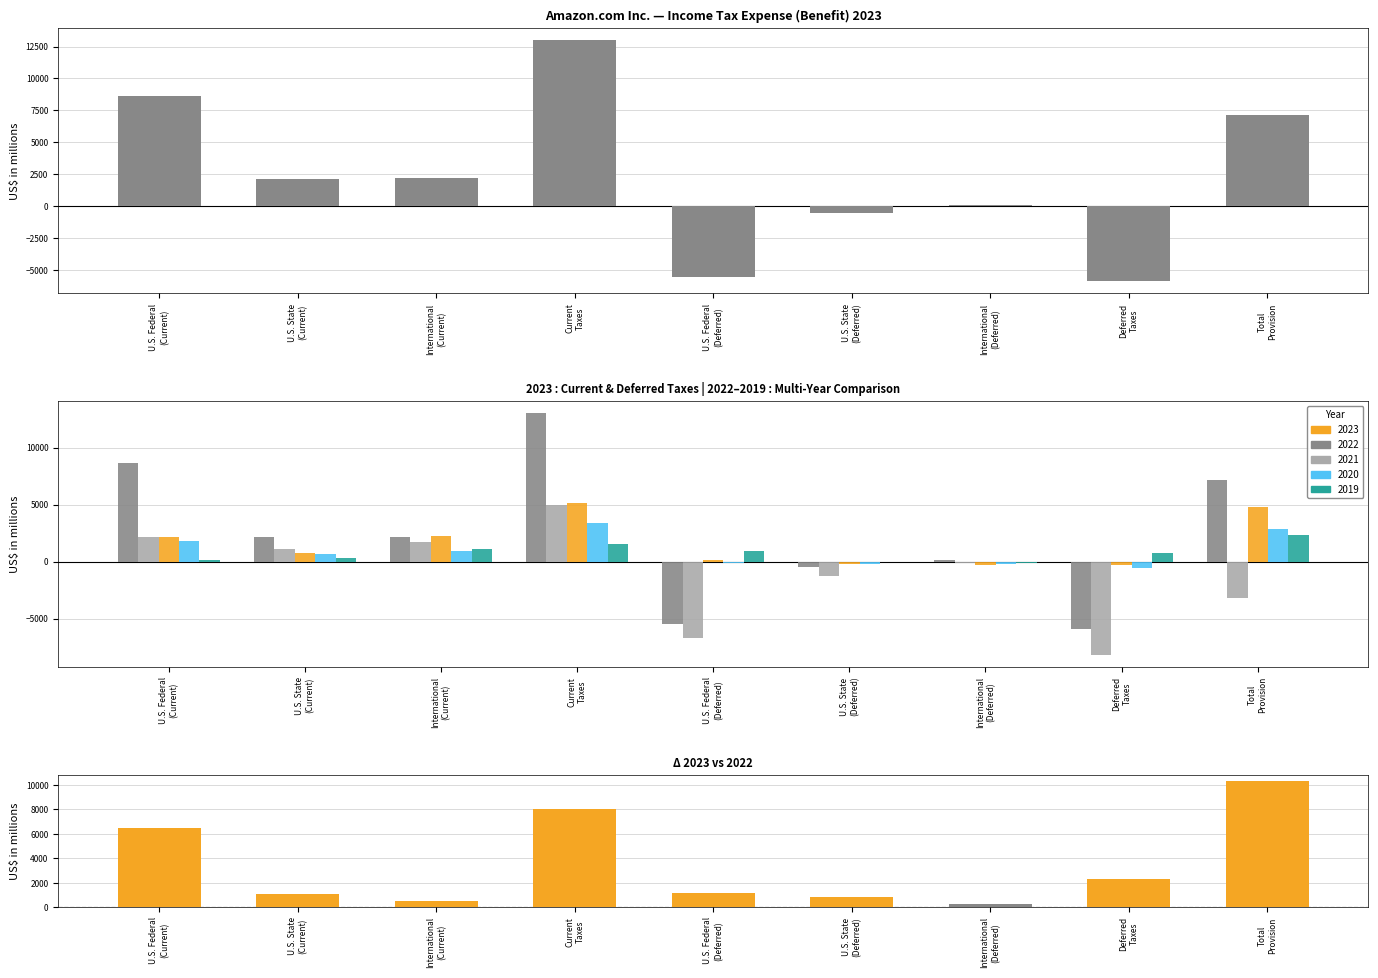

List the labels in order of value, largest first.

Total
Provision, Current
Taxes, U.S. Federal
(Current), Deferred
Taxes, U.S. Federal
(Deferred), U.S. State
(Current), U.S. State
(Deferred), International
(Current), International
(Deferred)